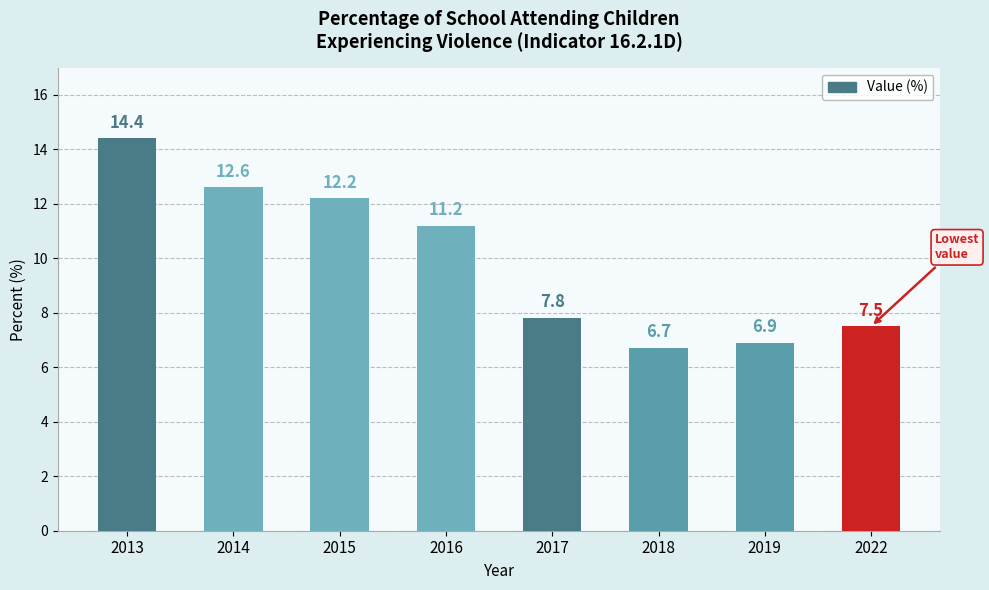

The chart shows a value of 6.9 at 2019. True or false?

True